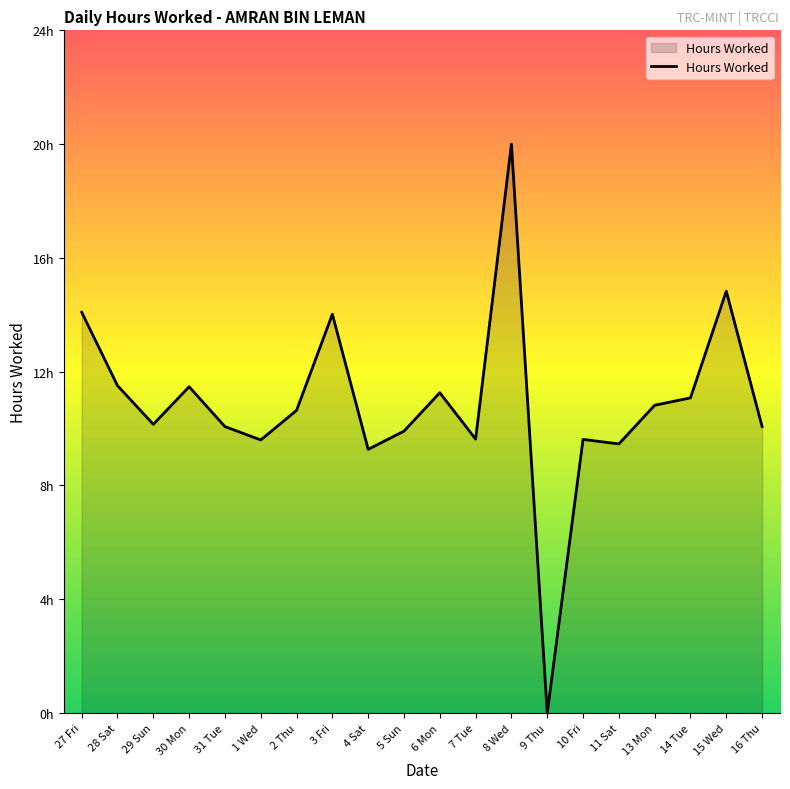

Is this an area chart (filled region under the line)?

Yes